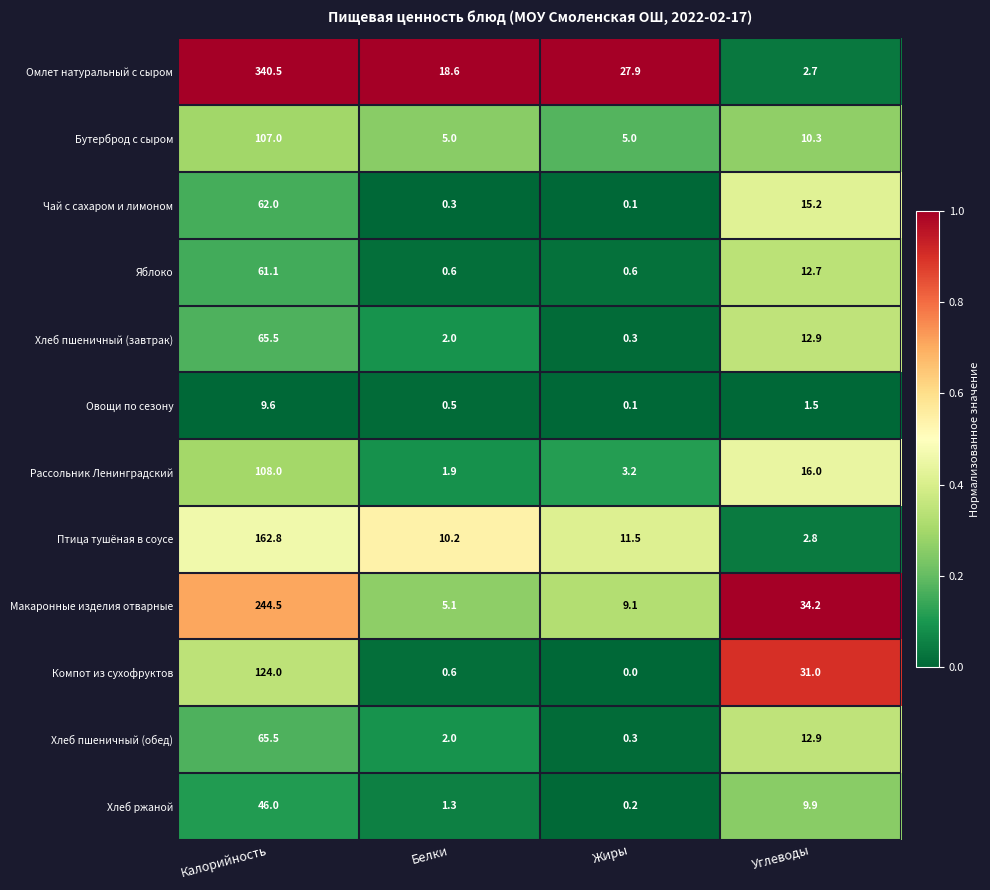

What is the difference between the maximum and minimum values in the Компот из сухофруктов series?

124.0